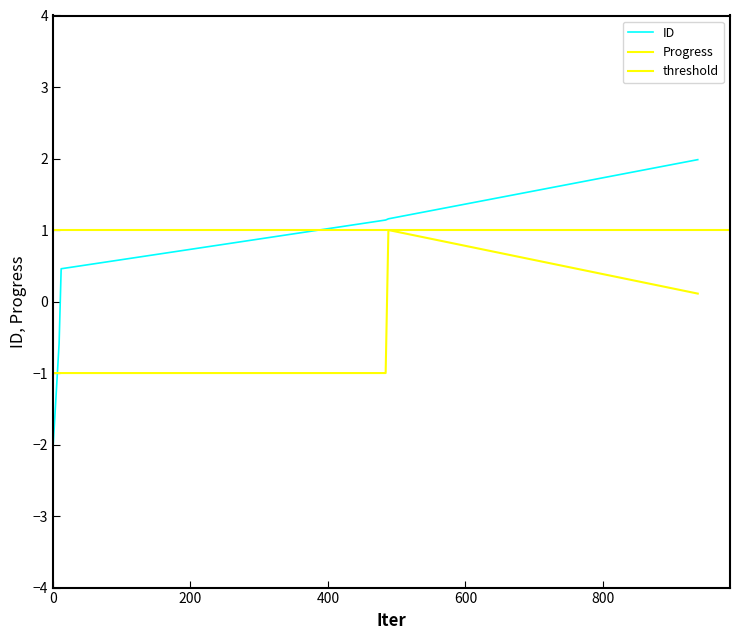

Reading left to right, what are all the values shown in this chart?

ID: -2.1	-2.1	-0.6	0.5	1.1	1.2	2.0
Progress: -1.0	-1.0	-1.0	-1.0	-1.0	1.0	0.1